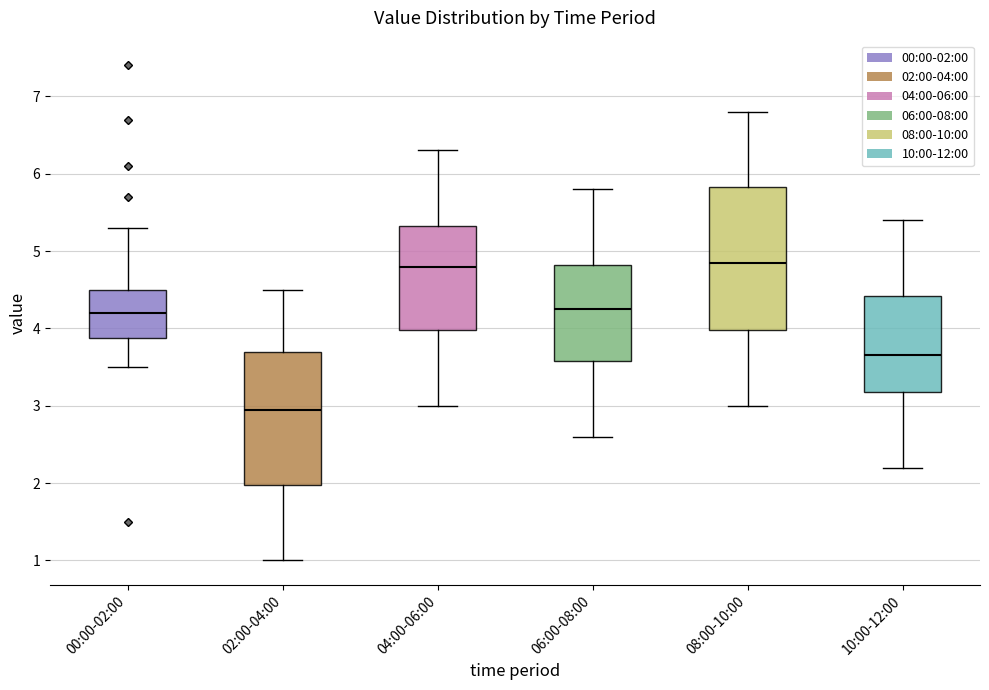

Where does the median line of the box for 02:00-04:00 sit on the y-axis? The values are not printed on the chart, so give them approximately, as read against the axis.

3.0